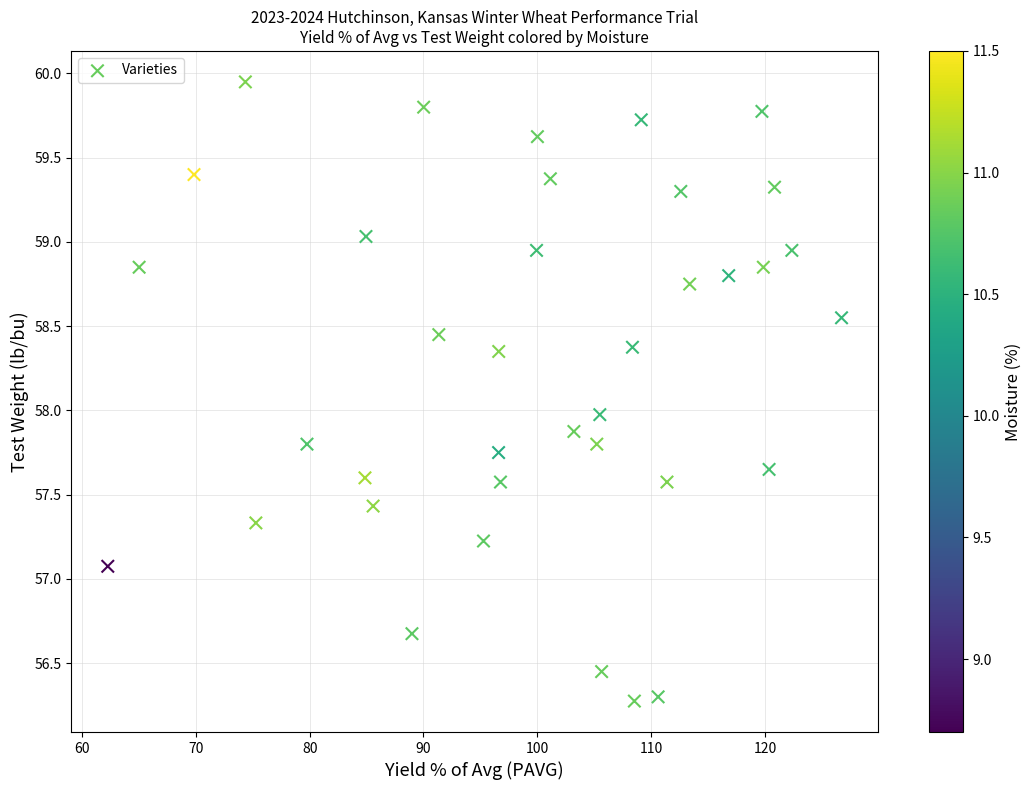

What is the range of Y values (max minus min)?

3.7